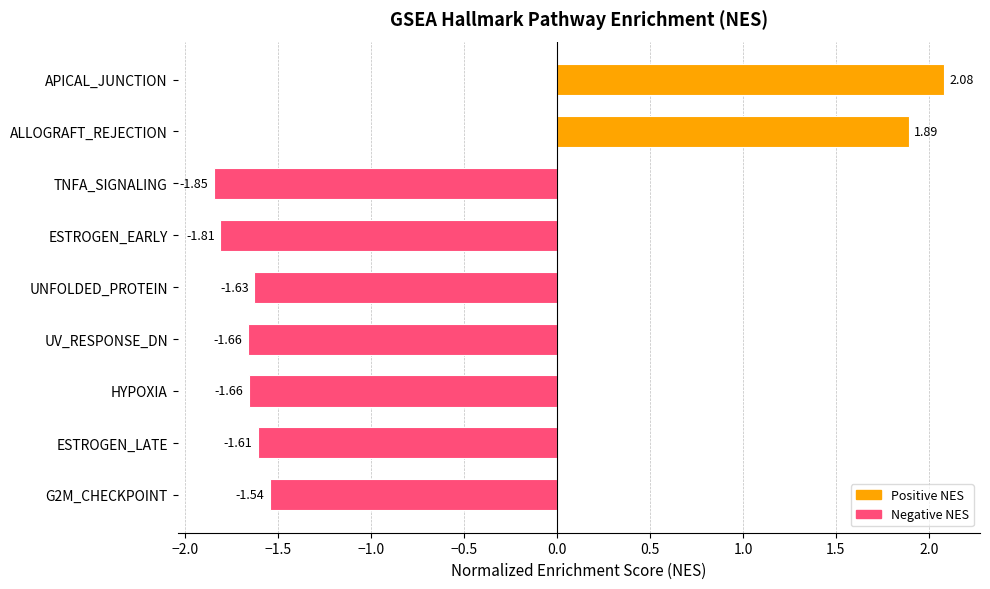

What is the label of the 7th bar from the bottom?

TNFA_SIGNALING